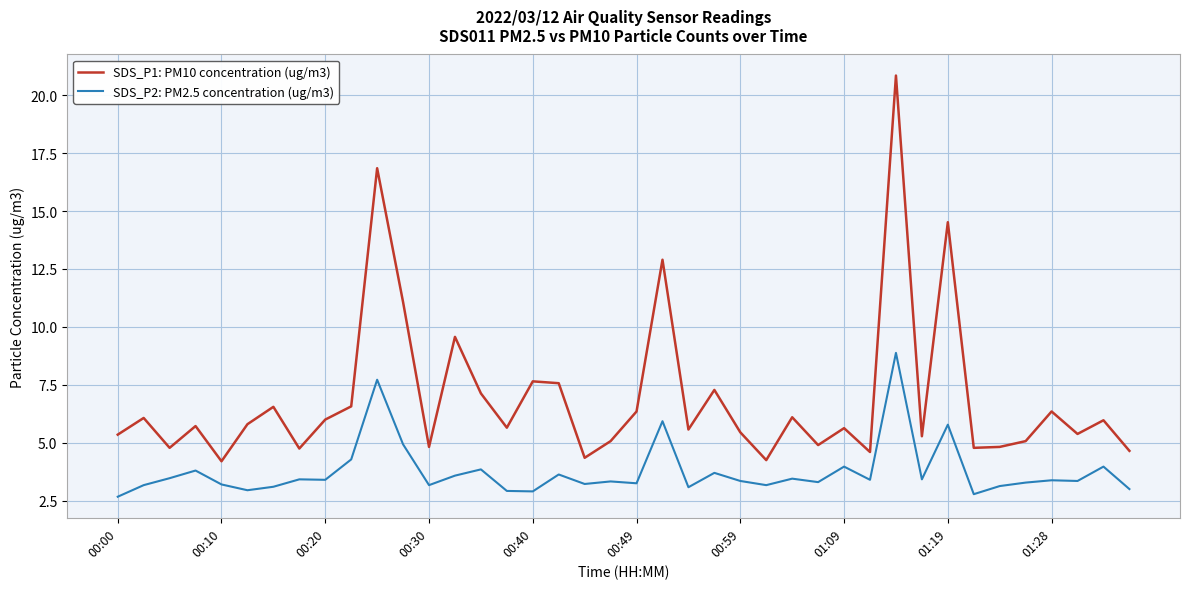

True or false: SDS_P2: PM2.5 concentration (ug/m3) and SDS_P1: PM10 concentration (ug/m3) intersect in this chart.

False